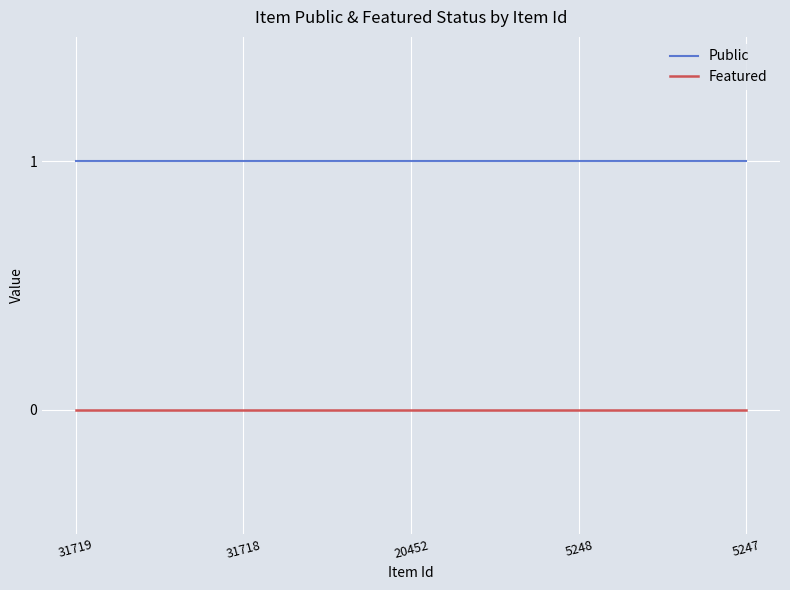

Is the value of Public at 5248 greater than the value of Featured at 31718?

Yes